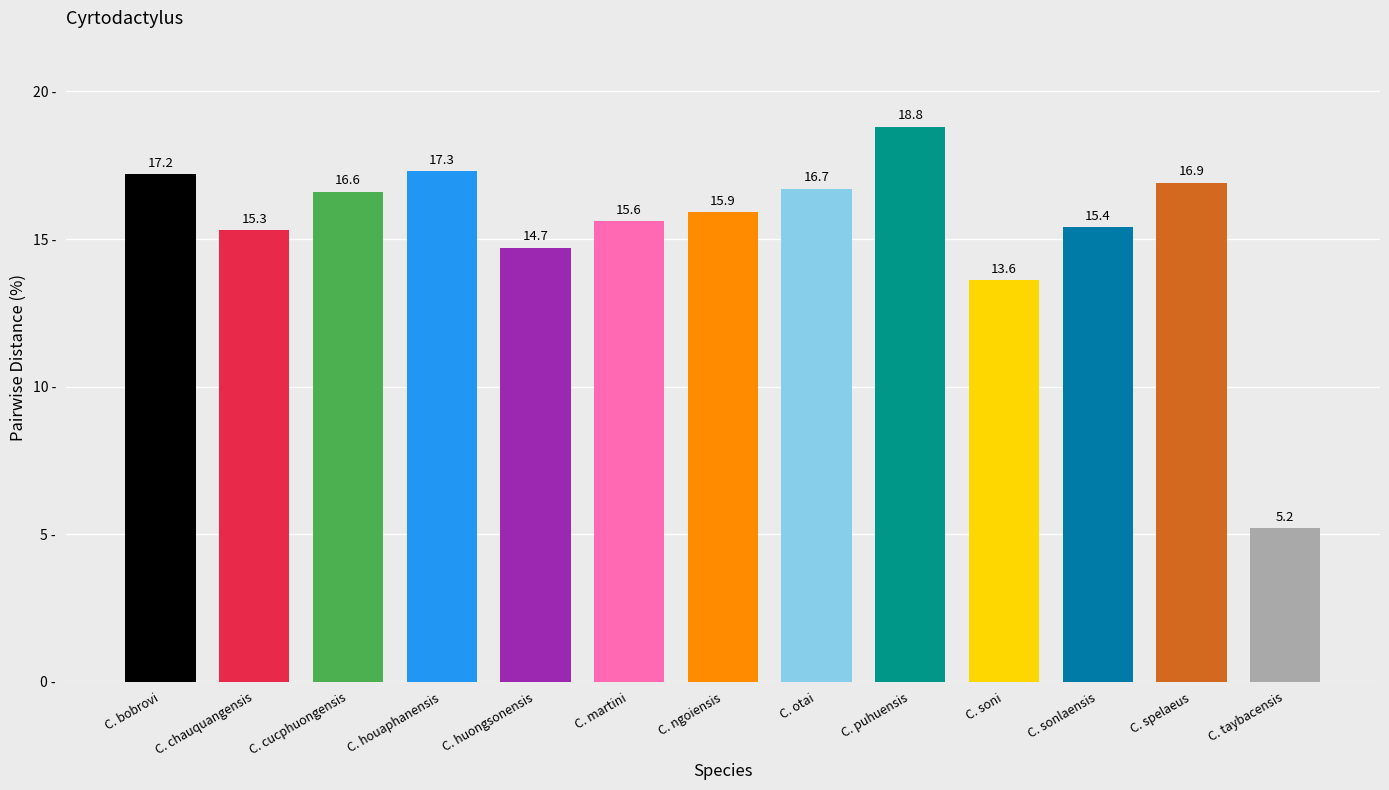

The value at C. houaphanensis is 24.4. True or false?

False